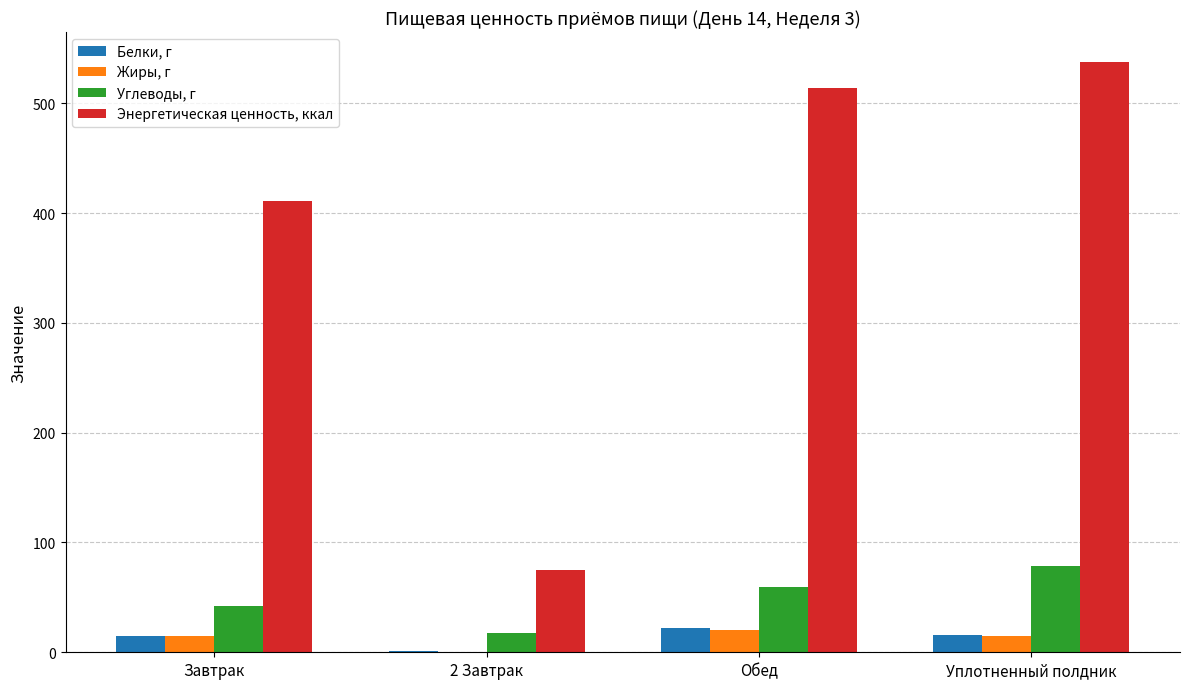

Which series has the largest total across all categories?

Энергетическая ценность, ккал